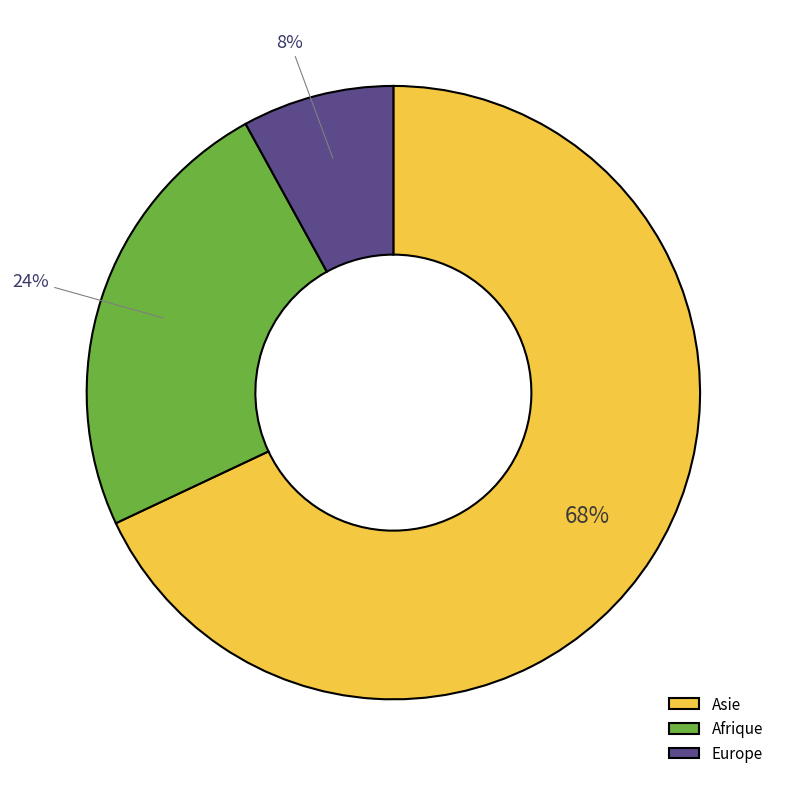

Which slice is the largest?

Asie